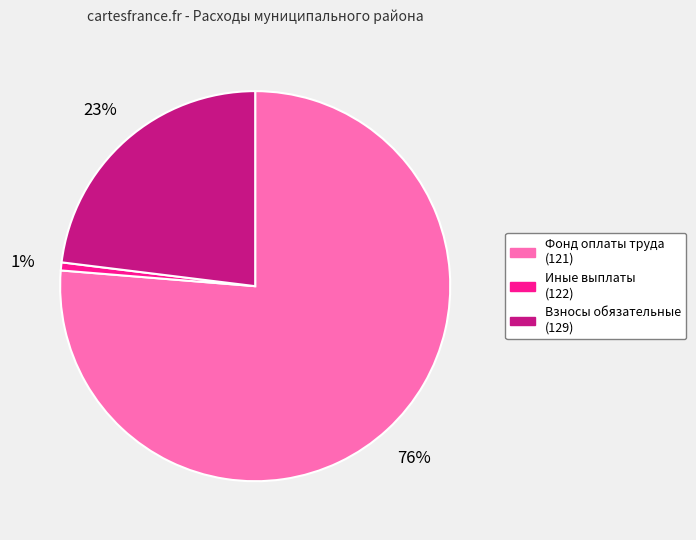

Is there a majority slice in this chart?

Yes